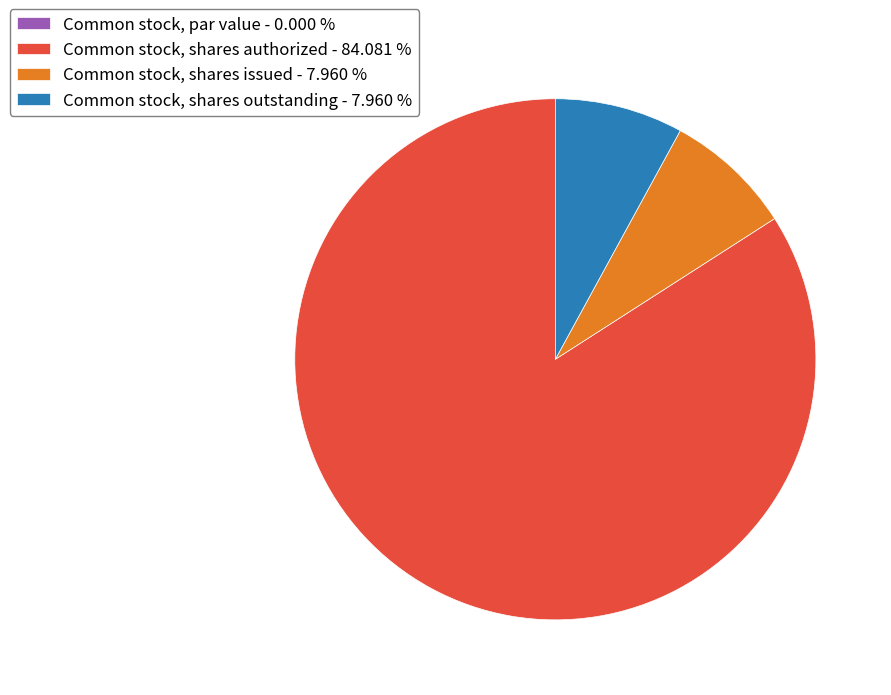

Does Common stock, shares authorized - 84.081 % account for over 50% of the chart?

Yes